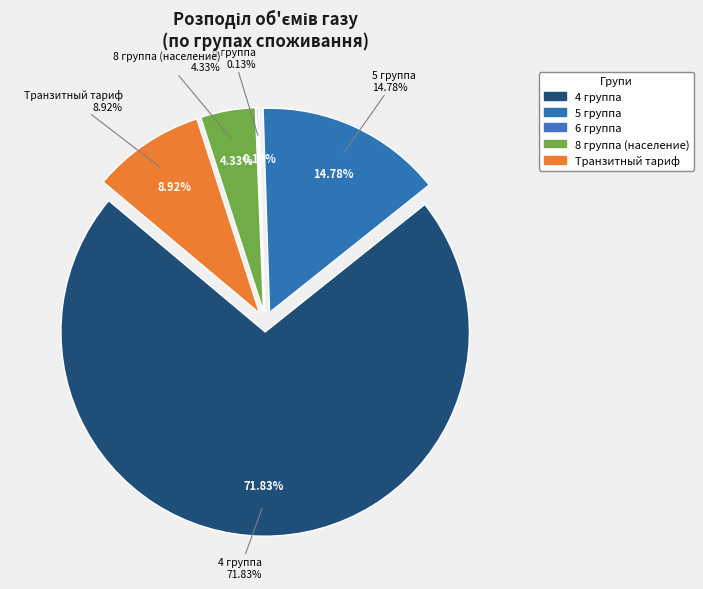

Which slice is the largest?

4 группа